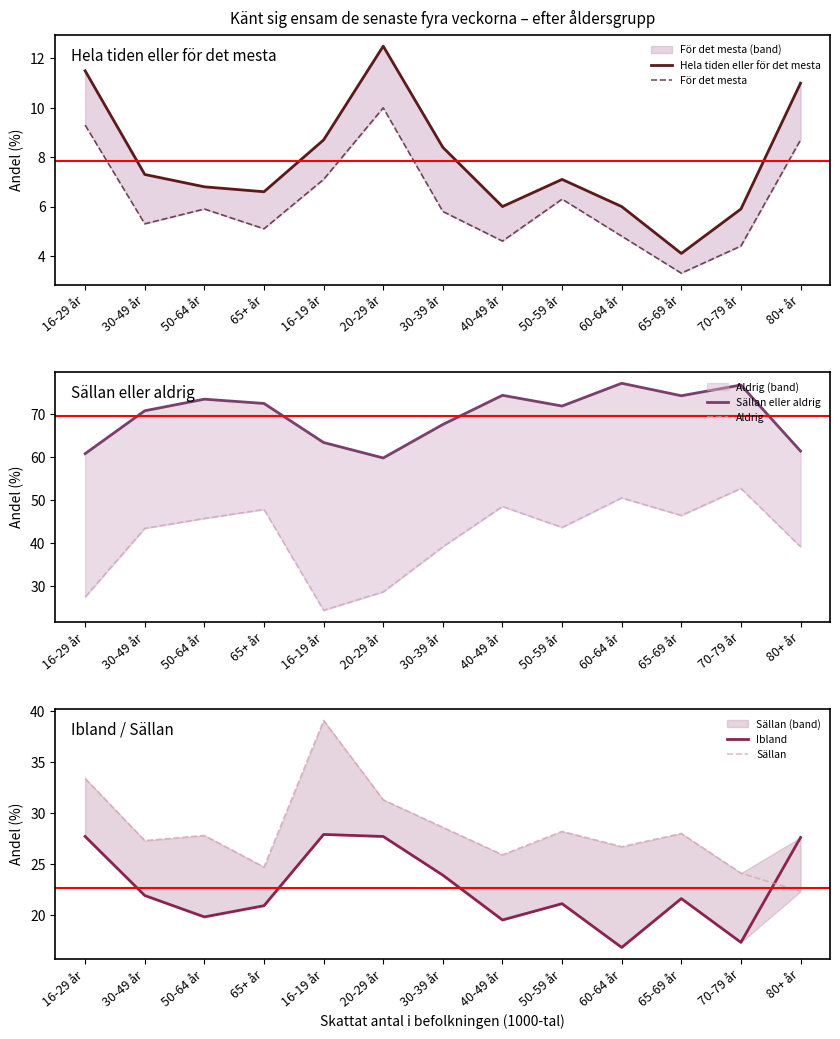

Between 16-29 år and 50-59 år, which is larger?

16-29 år